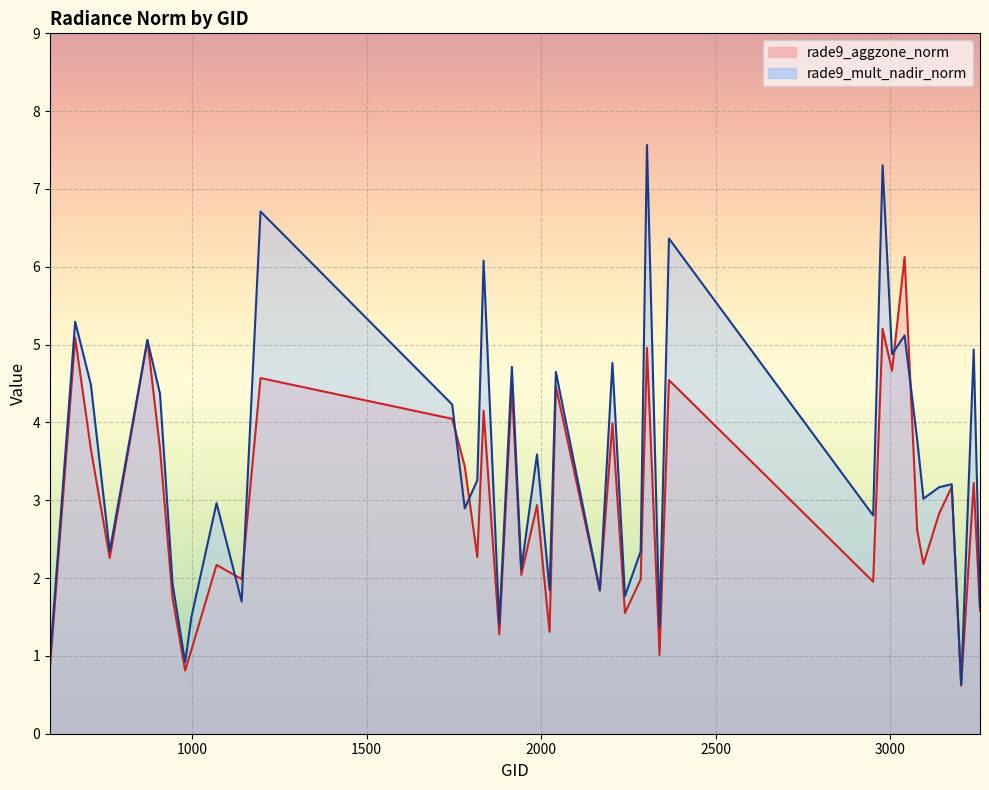

Which series has the largest total across all categories?

rade9_mult_nadir_norm